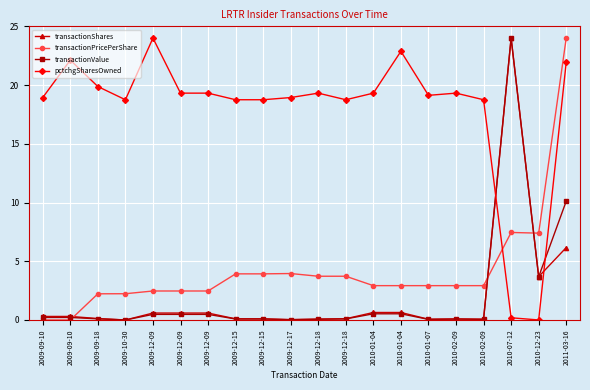

How many series are shown in this chart?

4